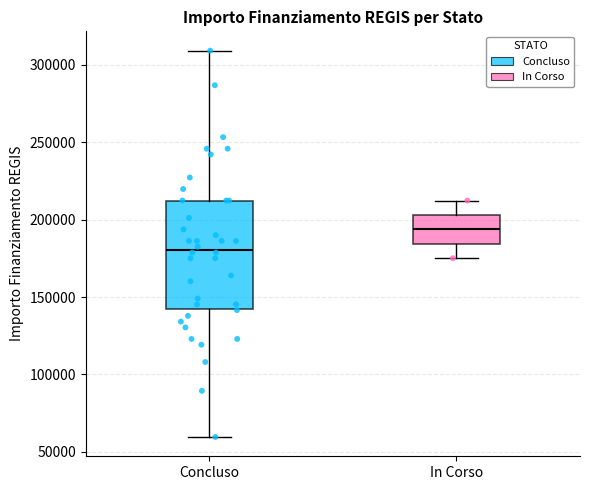

Which box is the tallest, from its lower edge to its upper edge?

Concluso